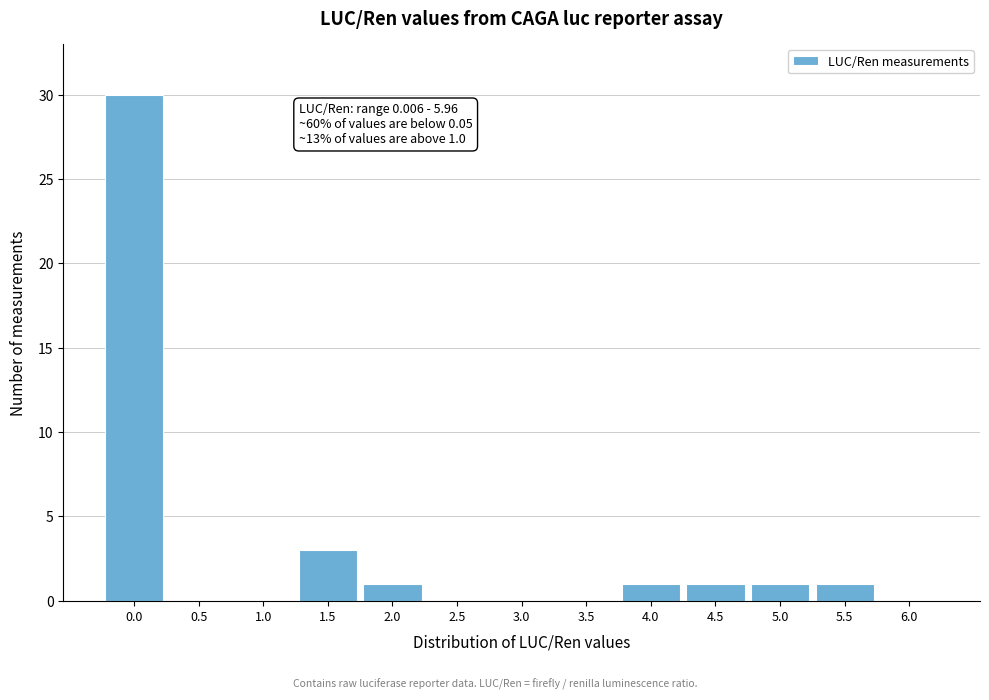

Reading left to right, extract all data points from this chart.

0.0=30	0.5=0	1.0=0	1.5=3	2.0=1	2.5=0	3.0=0	3.5=0	4.0=1	4.5=1	5.0=1	5.5=1	6.0=0